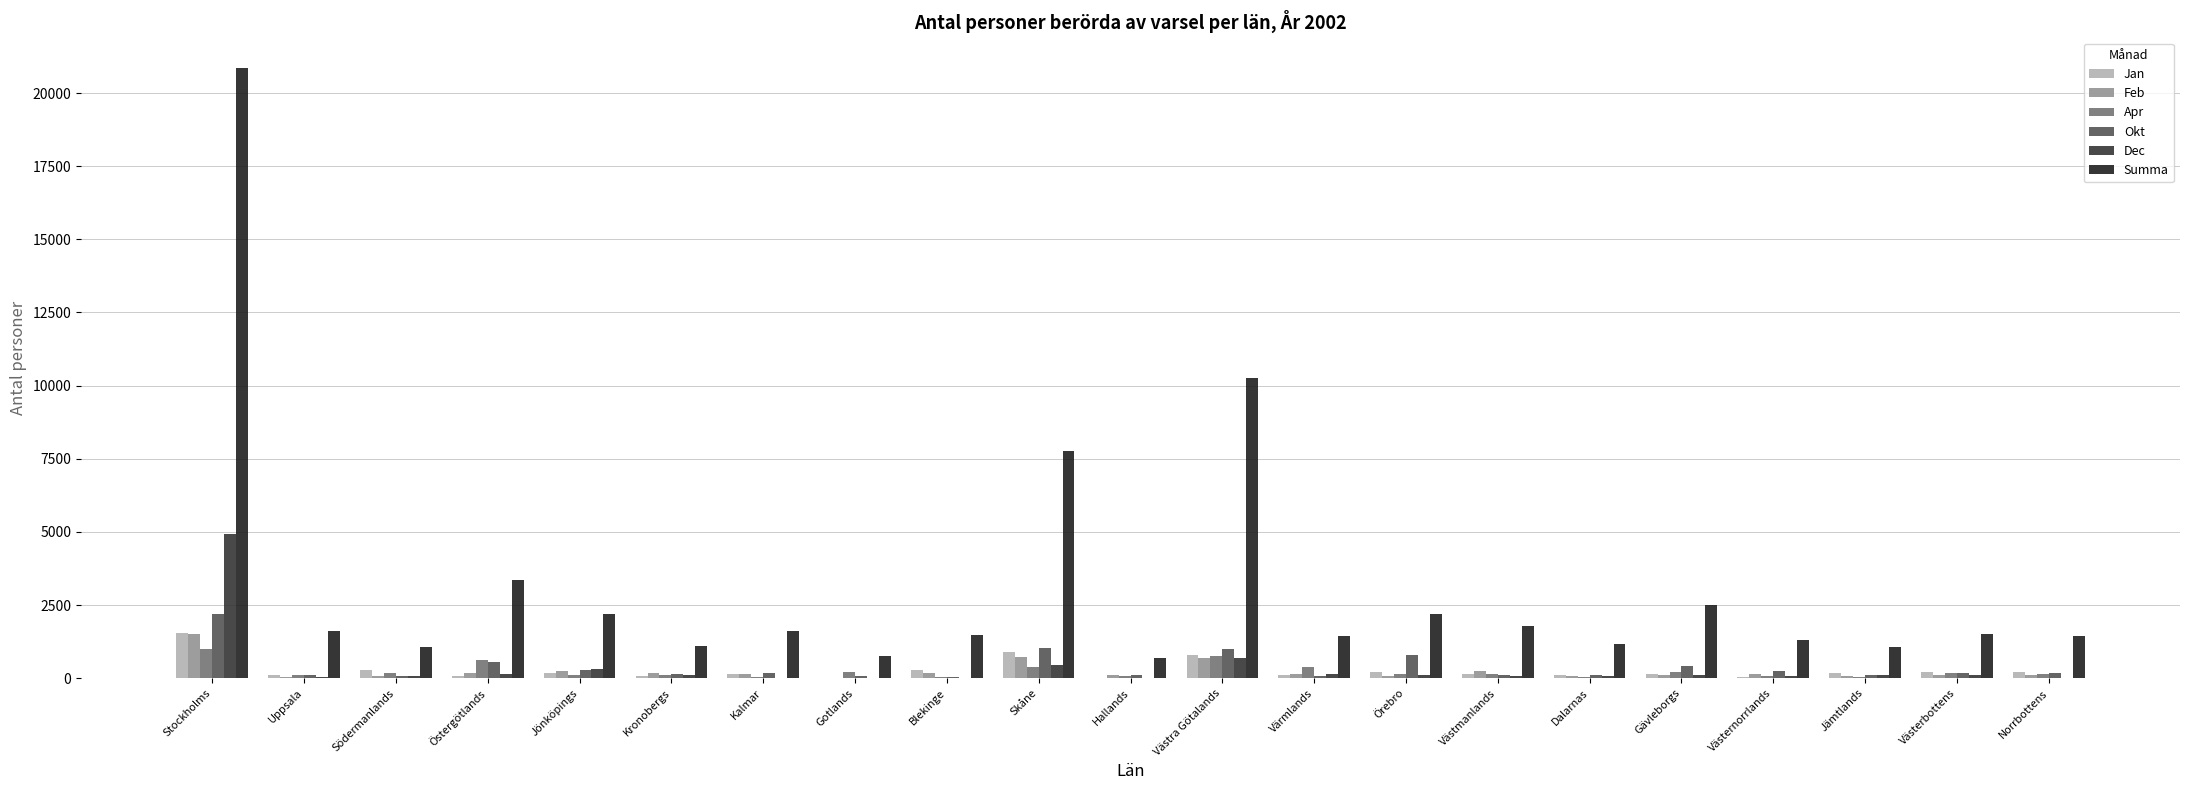

How many series are shown in this chart?

6